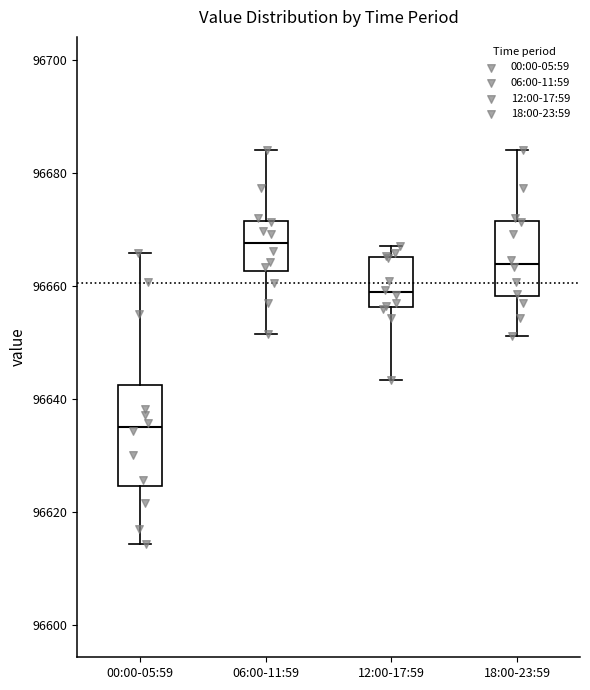

Which box is the tallest, from its lower edge to its upper edge?

00:00-05:59